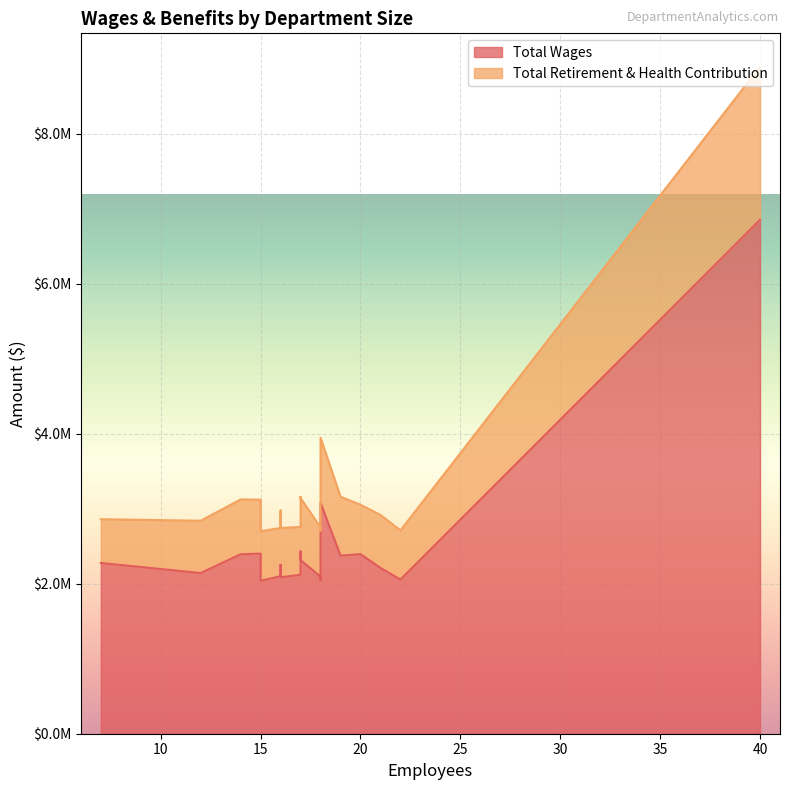

What is the total value across all series at 22?

2711594